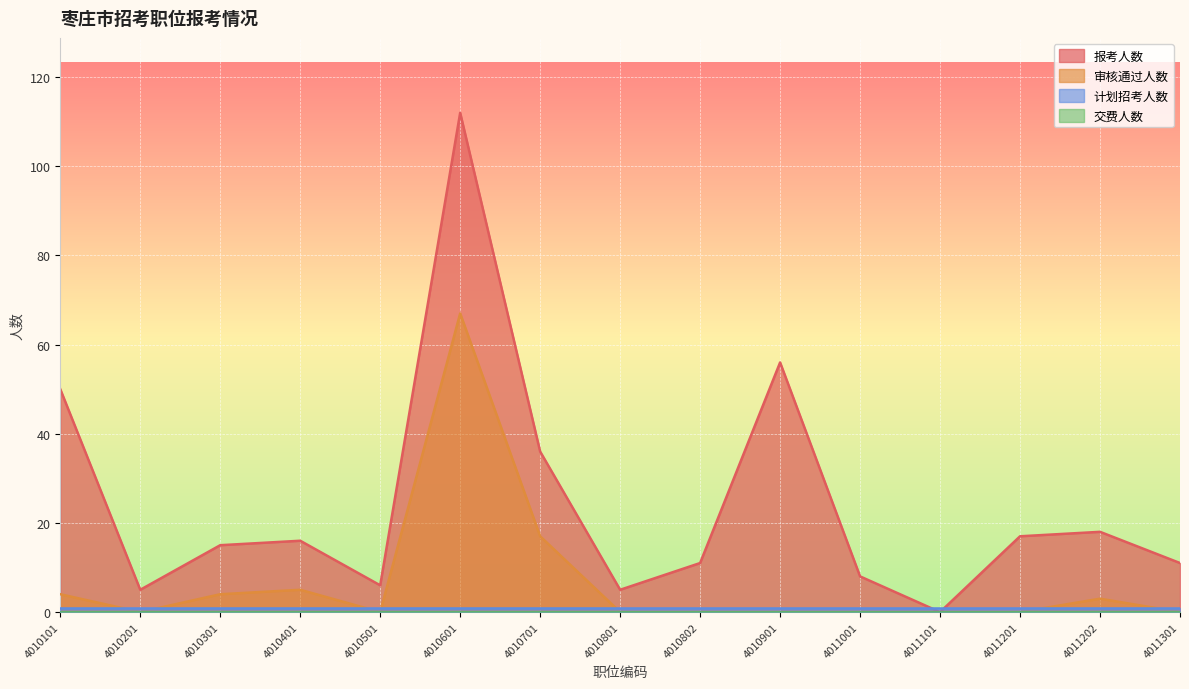

What is the total value across all series at 4010101?

55